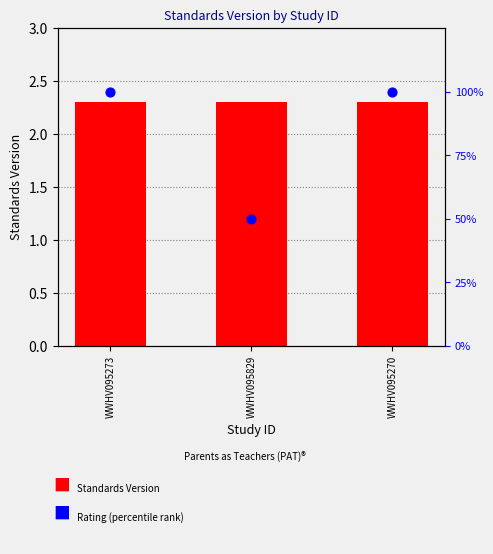

Which series has the largest total across all categories?

Rating (percentile)